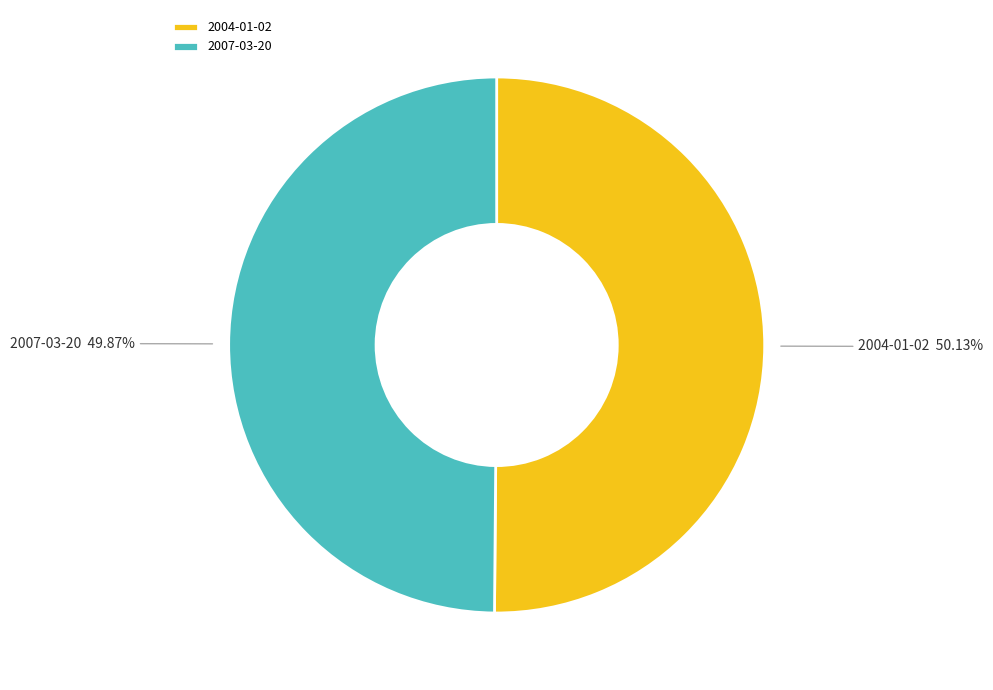

Approximately how many times larger is the value at 2004-01-02 compared to 2007-03-20?

1.0